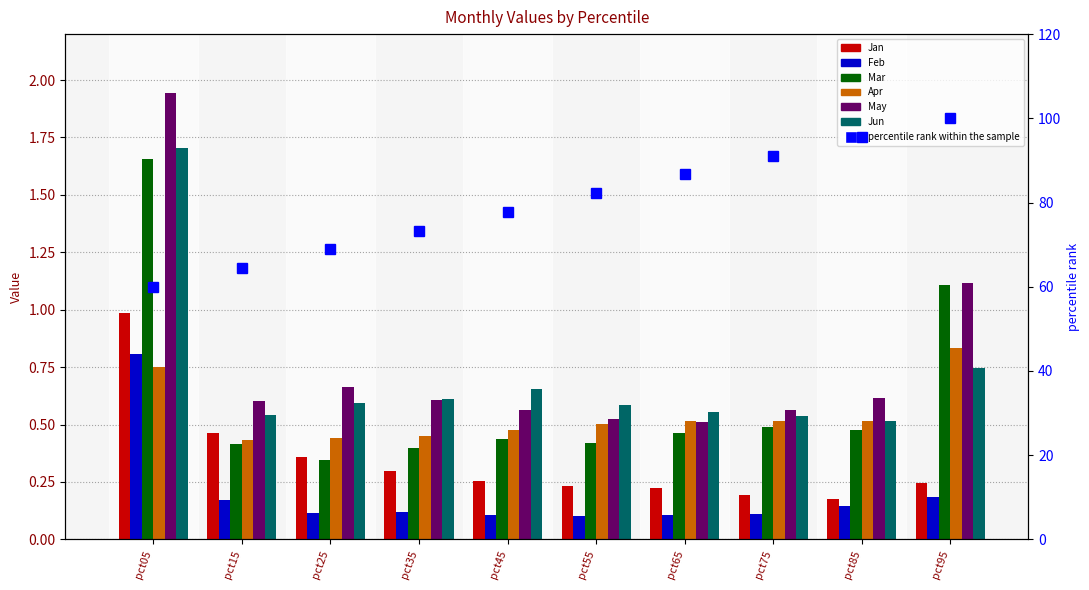

What is the value of the Jan bar at the 8th from the left?

0.2